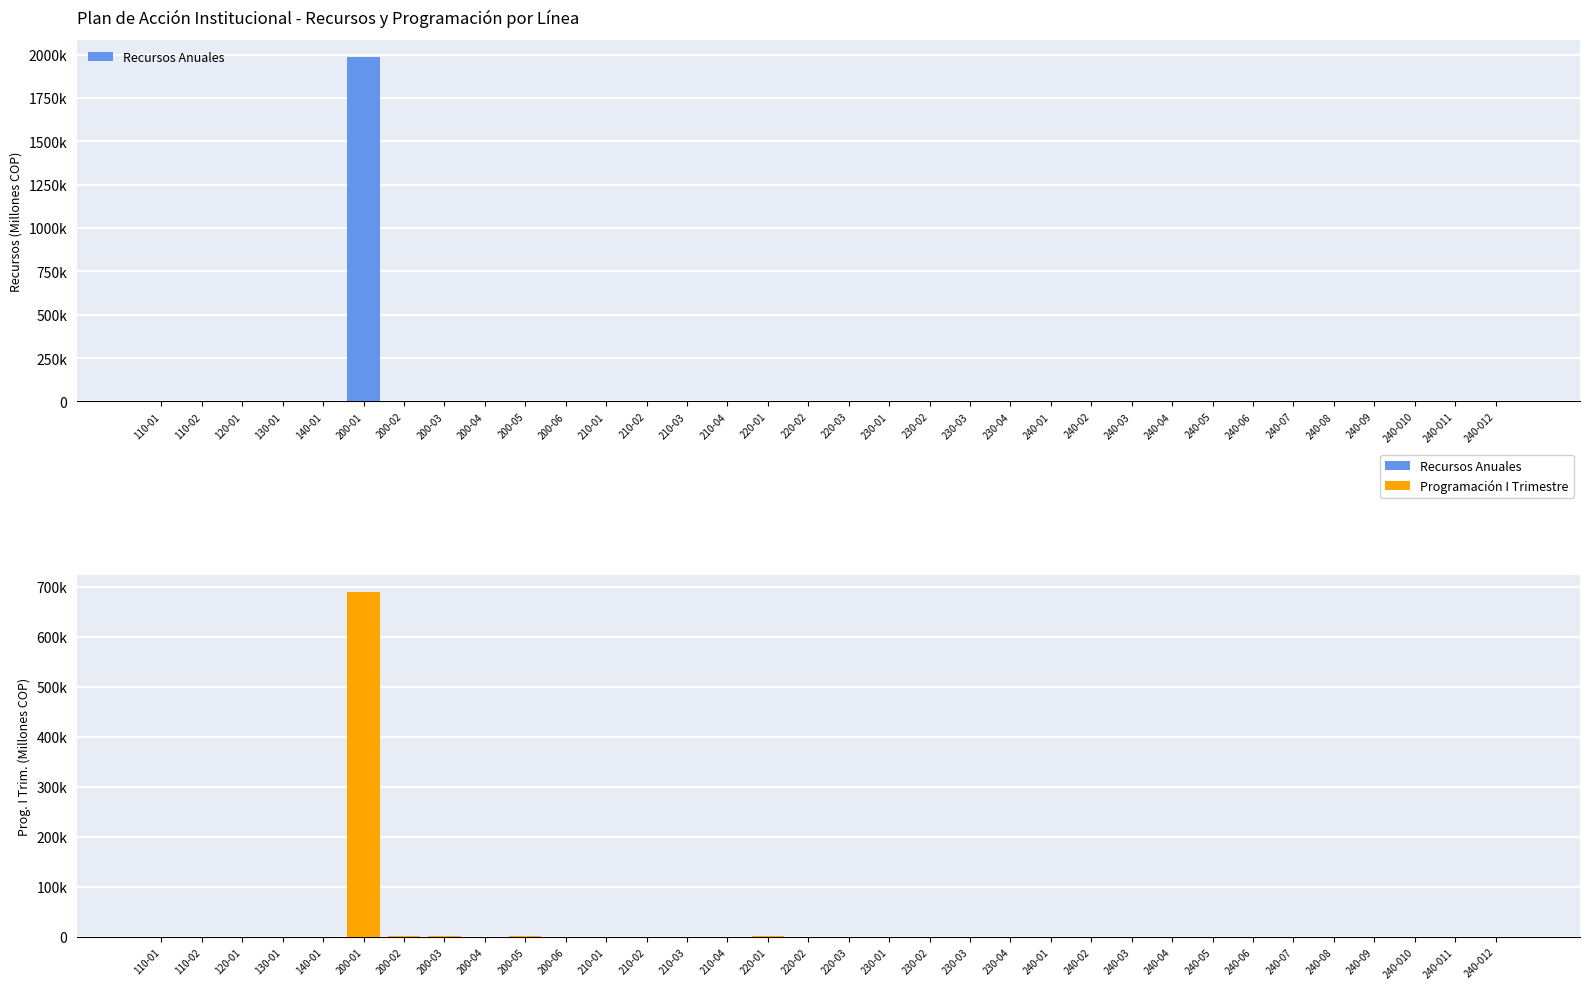

What is the difference between the maximum and minimum values in the Recursos Anuales series?

1984595.6